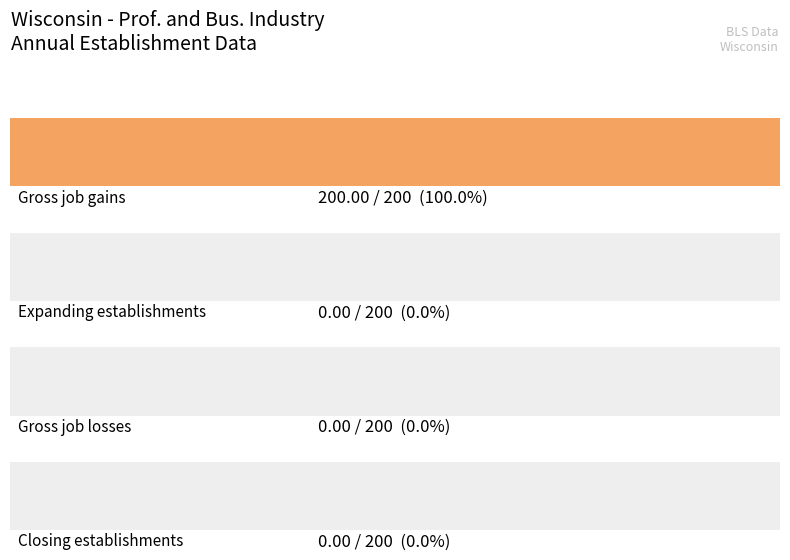

Which series has the largest range (max minus min)?

Gross job gains